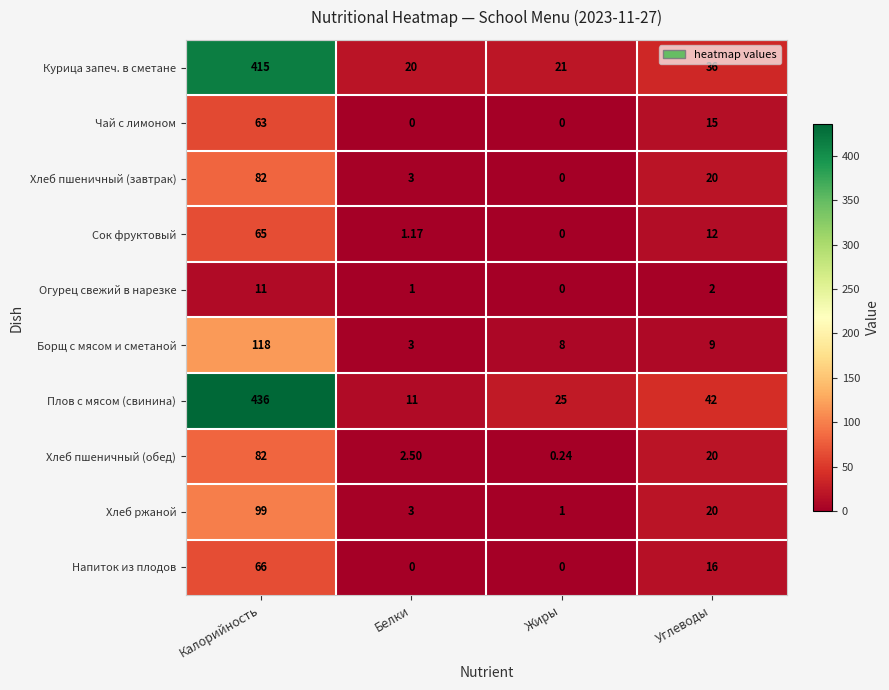

How many data points does each series have?

4